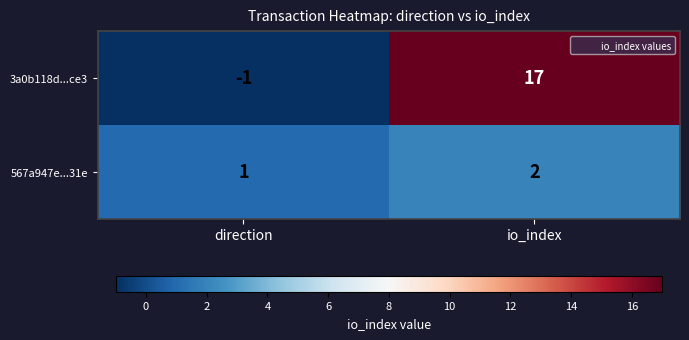

What is the maximum value for 3a0b118d...ce3?

17